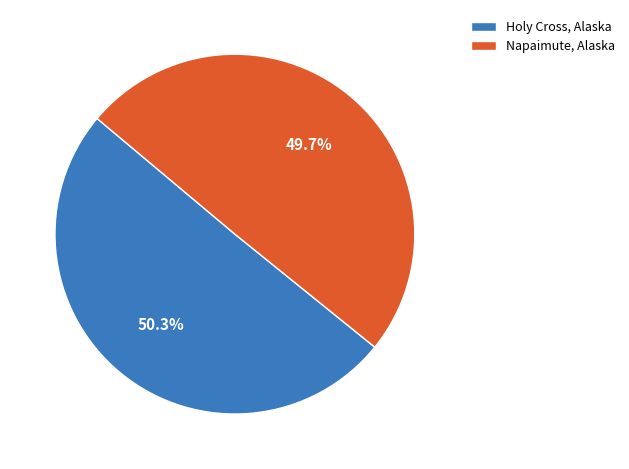

To the nearest percent, what is the difference between the Holy Cross, Alaska and Napaimute, Alaska slice percentages?

1%